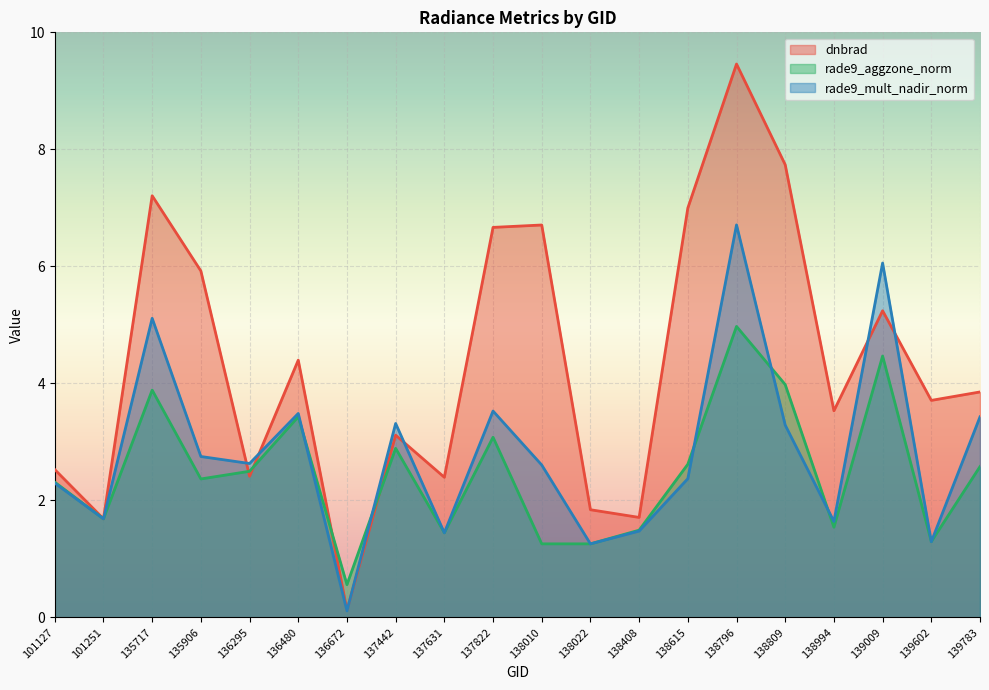

What is the value of the rade9_mult_nadir_norm point at the 16th from the left?

3.3